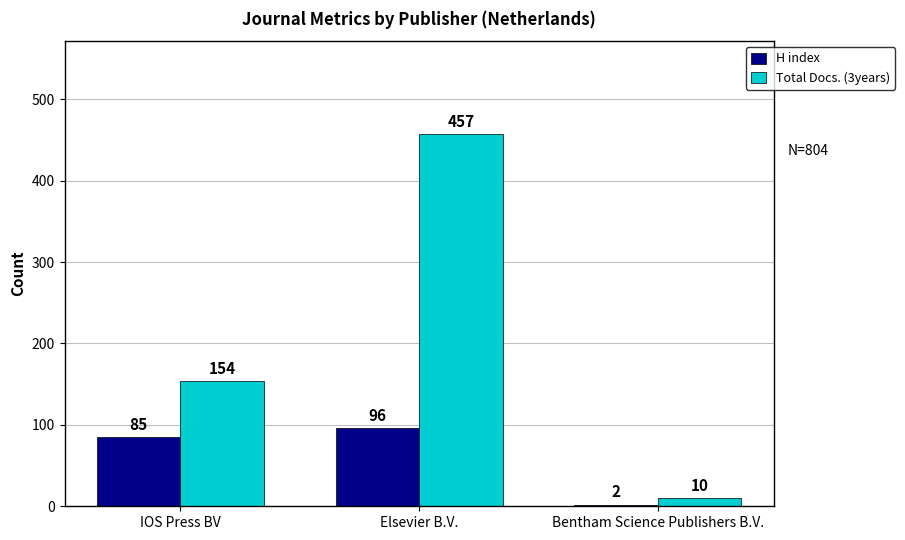

How many H index values are between 2 and 96?

3